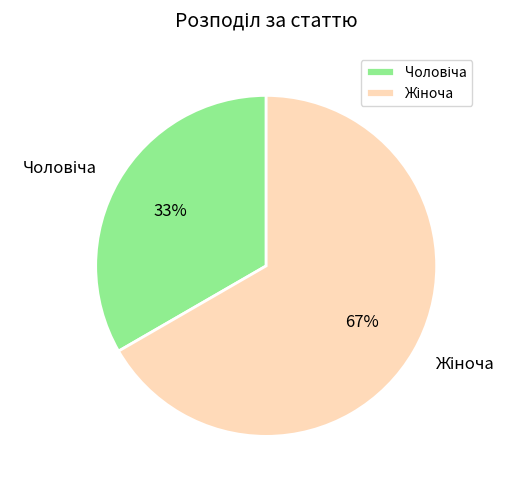

To the nearest percent, what is the average slice percentage?

50%